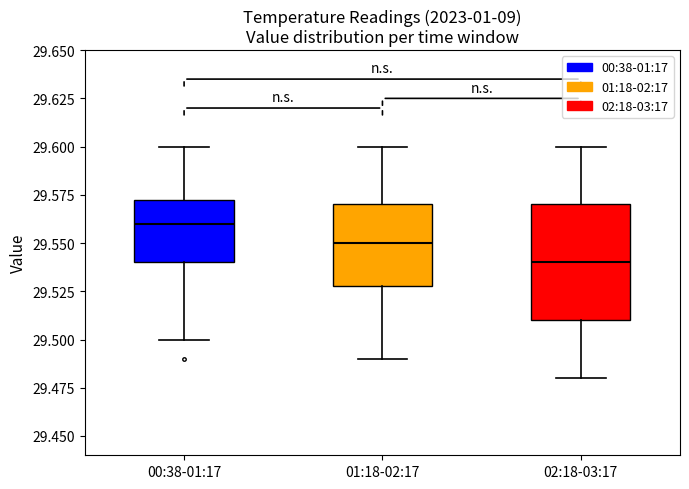

Reading left to right, transcribe this box plot: for each box, give where its median line is, the range the box spans, and where its two whiskers end, as read against the y-axis. The values are not printed on the chart, so give them approximately, as read against the axis.

00:38-01:17: median 29.560, box 29.540 to 29.575, whiskers 29.500 to 29.600
01:18-02:17: median 29.550, box 29.530 to 29.570, whiskers 29.490 to 29.600
02:18-03:17: median 29.540, box 29.510 to 29.570, whiskers 29.480 to 29.600